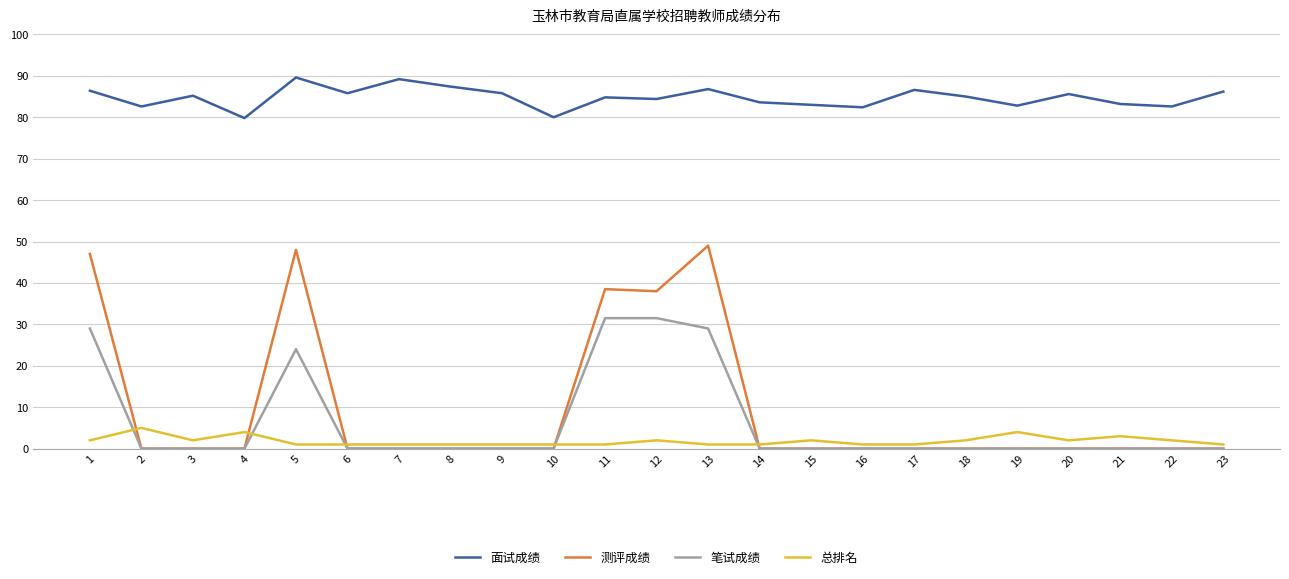

Rank the series by their maximum value, from lowest to highest.

总排名, 笔试成绩, 测评成绩, 面试成绩